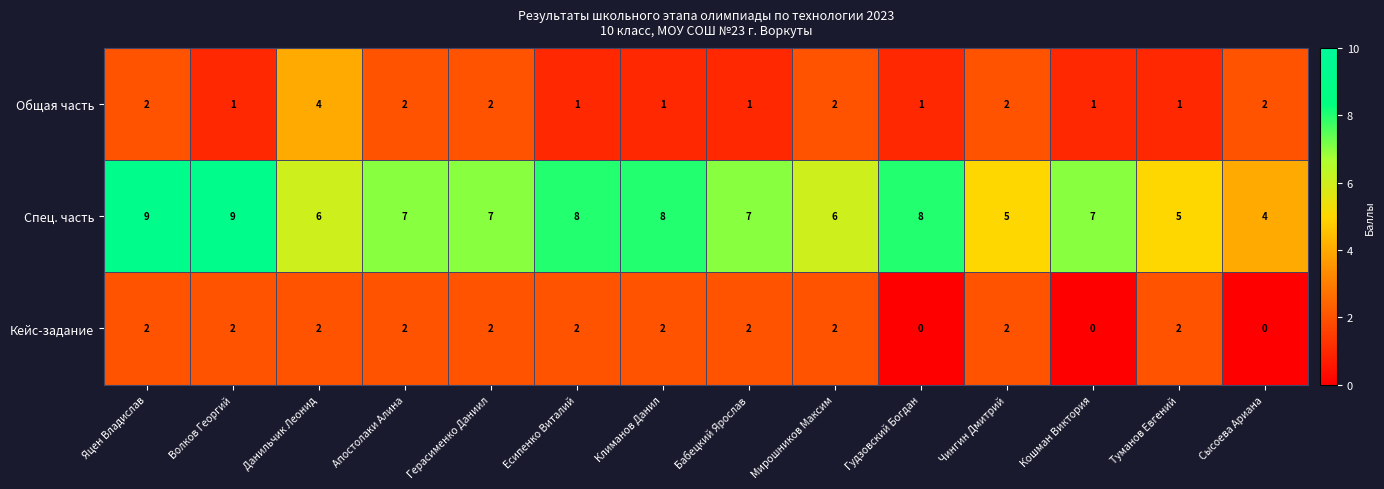

What is the minimum value for Спец. часть?

4